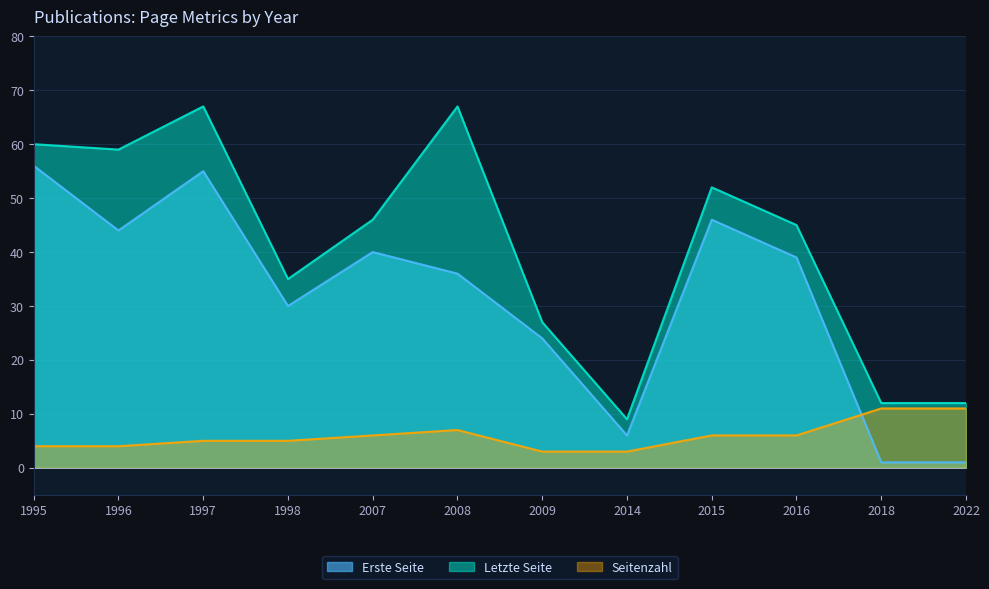

What is the smallest value displayed?

1